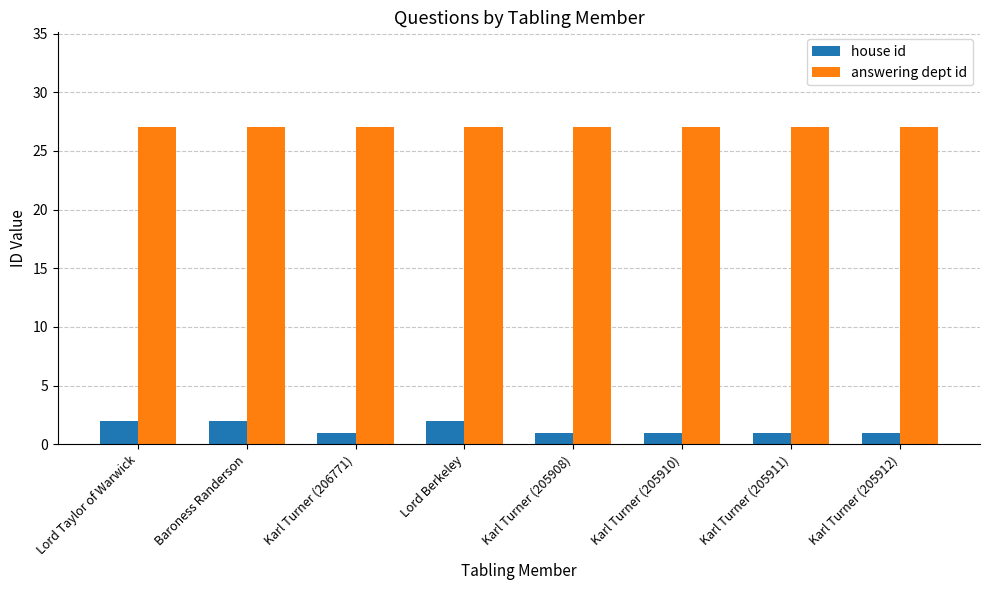

The value of answering dept id at Lord Berkeley is 7. True or false?

False